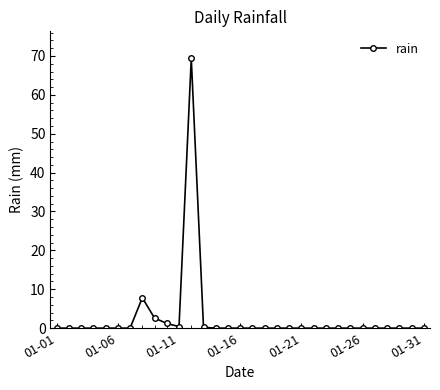

What is the difference between the maximum and minimum values?

69.4